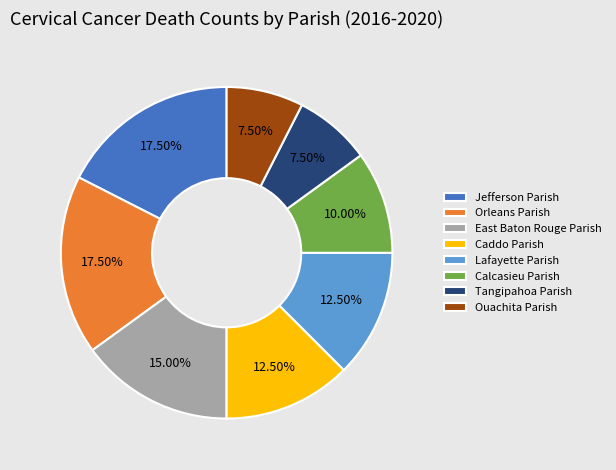

To the nearest percent, what is the difference between the largest and smallest slice percentages?

10%